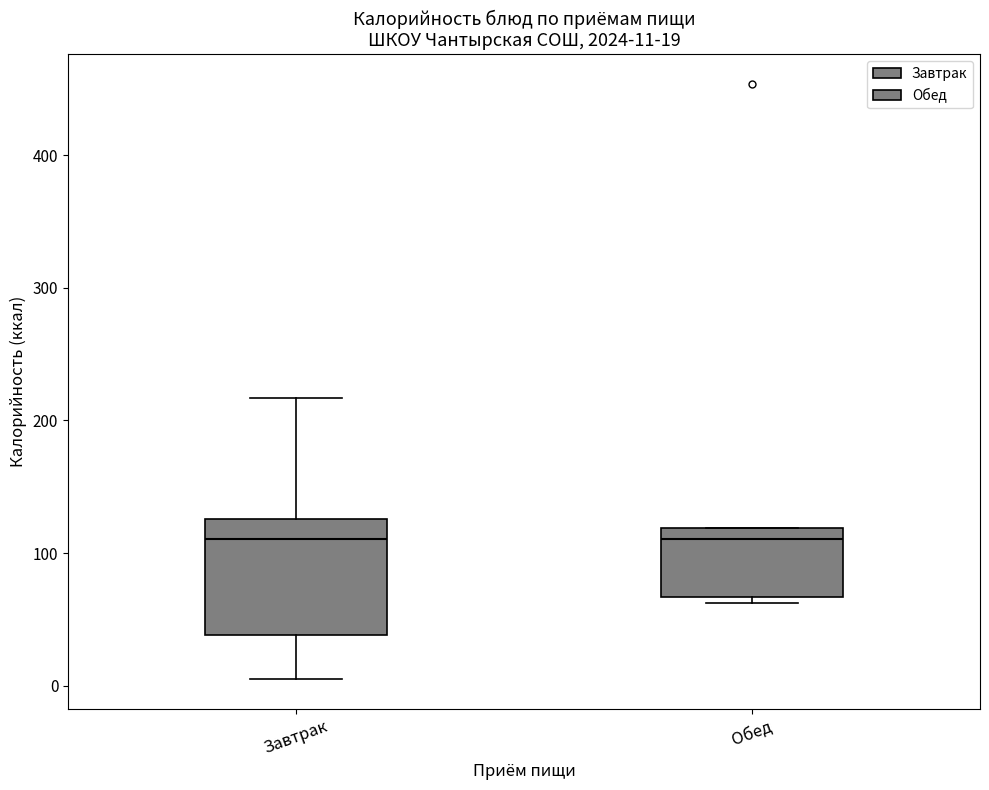

Comparing the boxes themselves (not the whiskers), which one is the tallest?

Завтрак